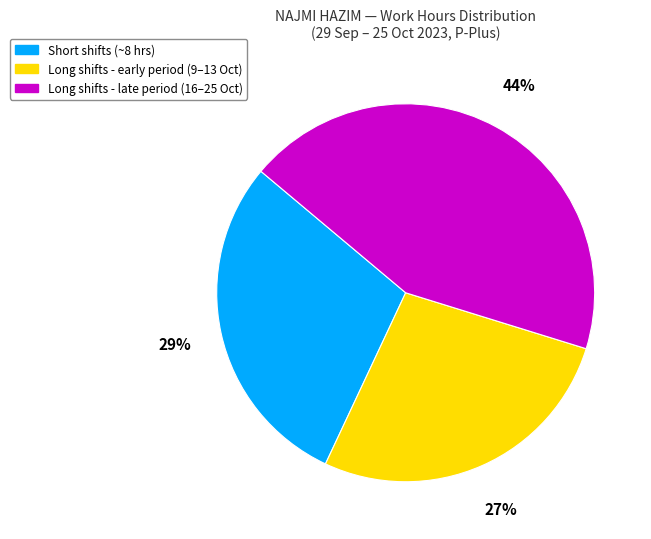

Is there a majority slice in this chart?

No